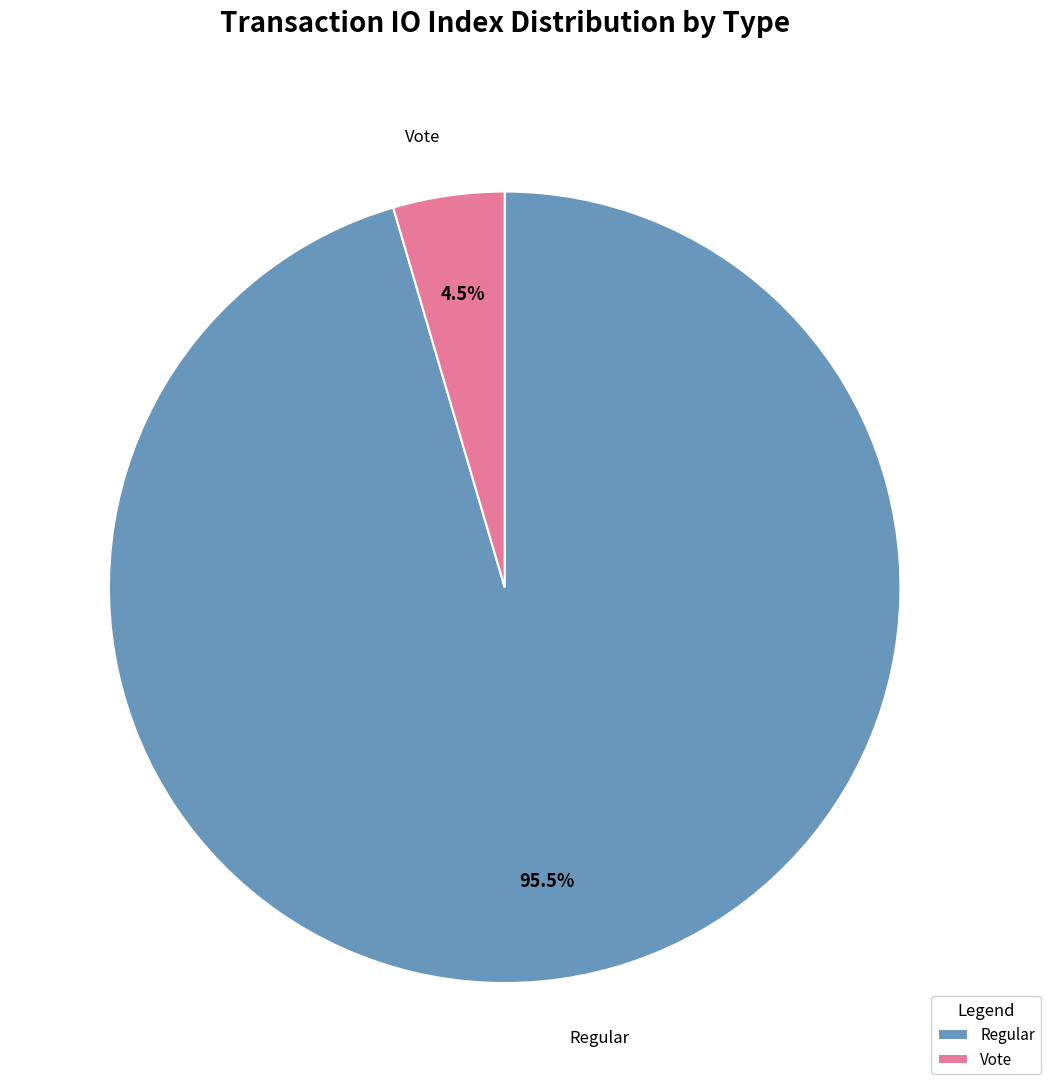

Combined, do Regular and Vote account for over 50%?

Yes